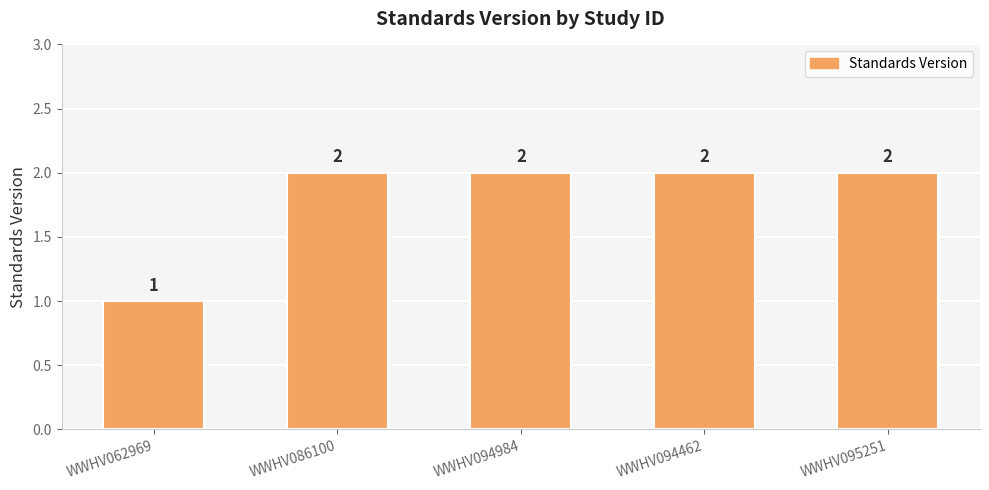

What is the smallest value displayed?

1